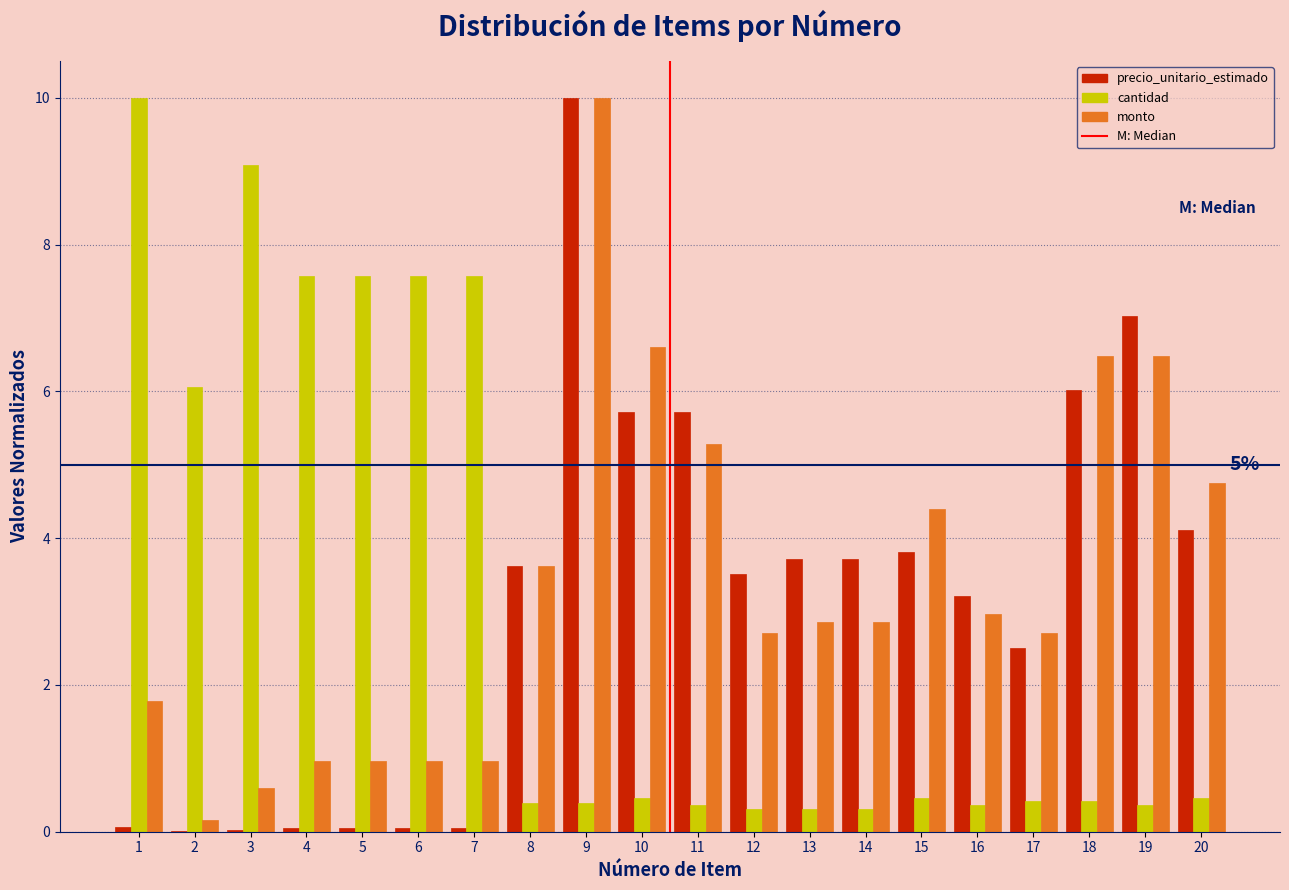

The cantidad series shows 0.5 at 15. True or false?

True